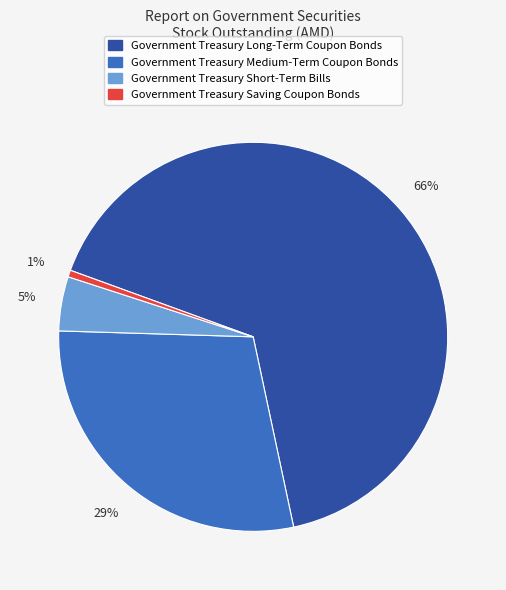

Which category has the biggest portion of the pie?

Government Treasury Long-Term Coupon Bonds